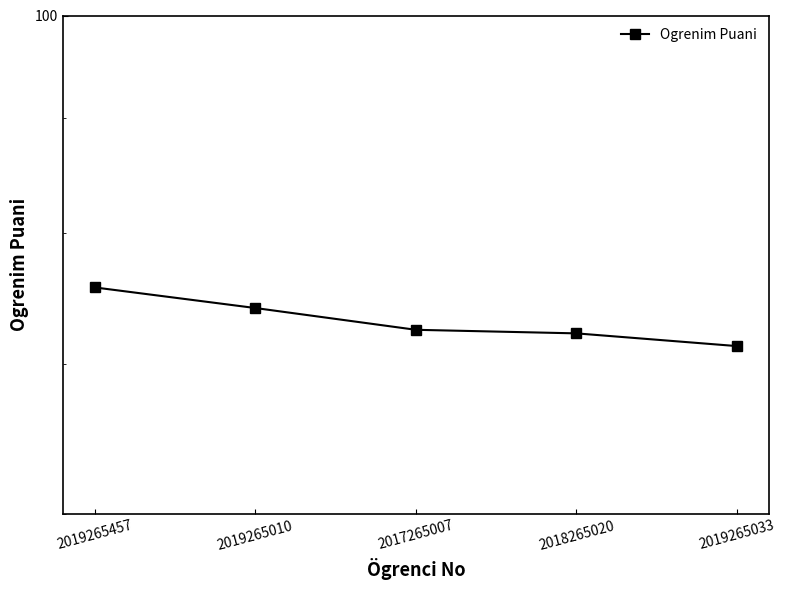

True or false: the data shows 72.2 at 2018265020.

True